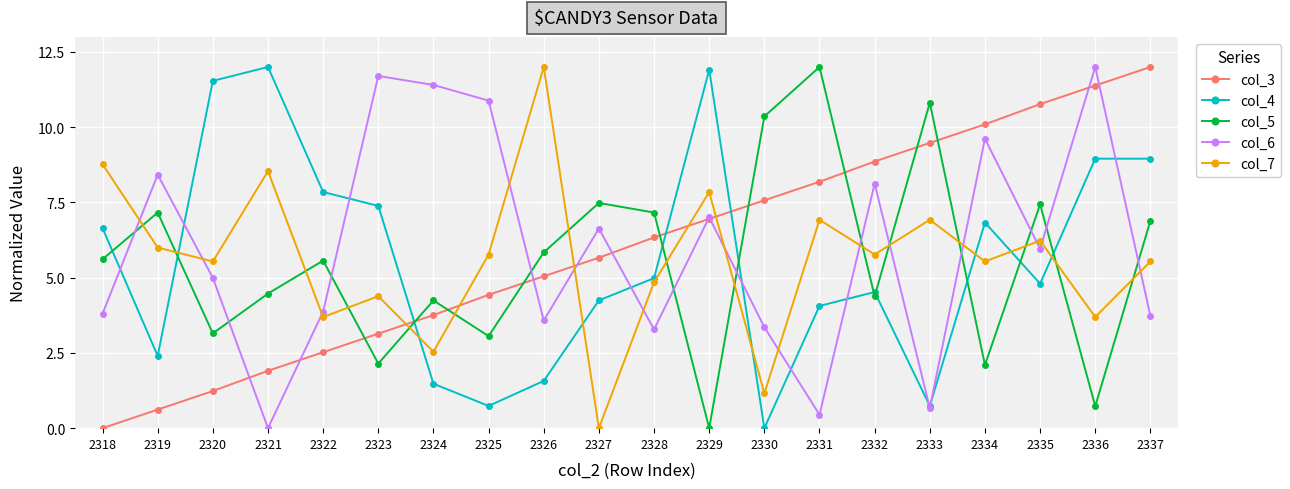

True or false: col_7 has a value of 1.2 at 2324.

False